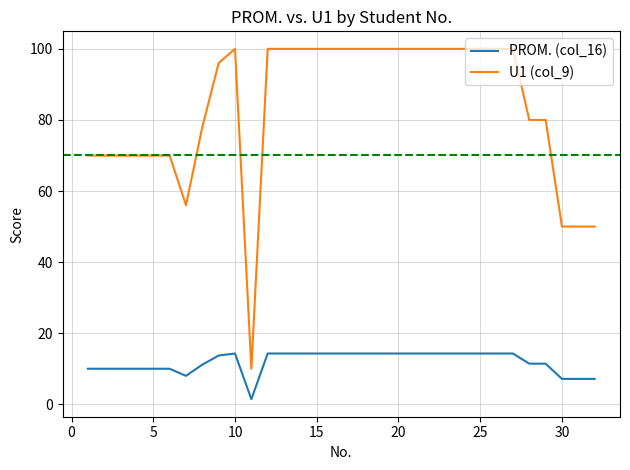

True or false: U1 (col_9) and PROM. (col_16) cross at least once.

False